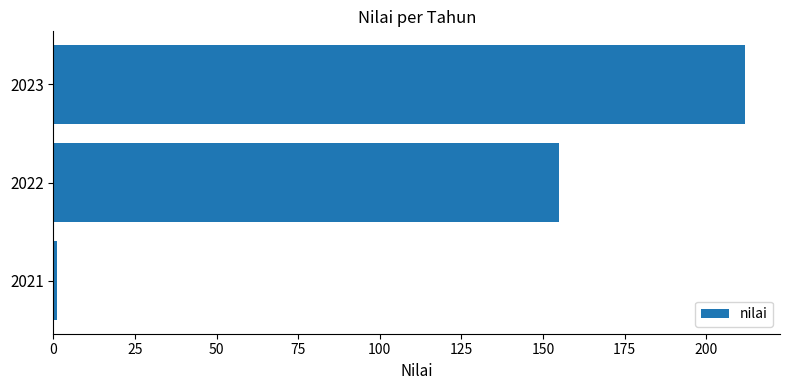

Are the bars horizontal?

Yes